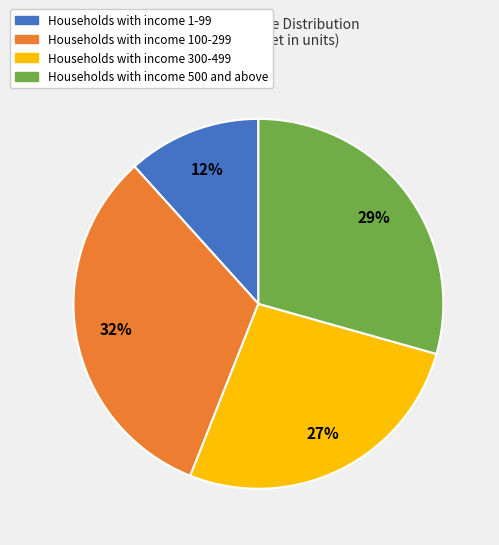

Is it true that Households with income 100-299 is 39% of the pie?

False